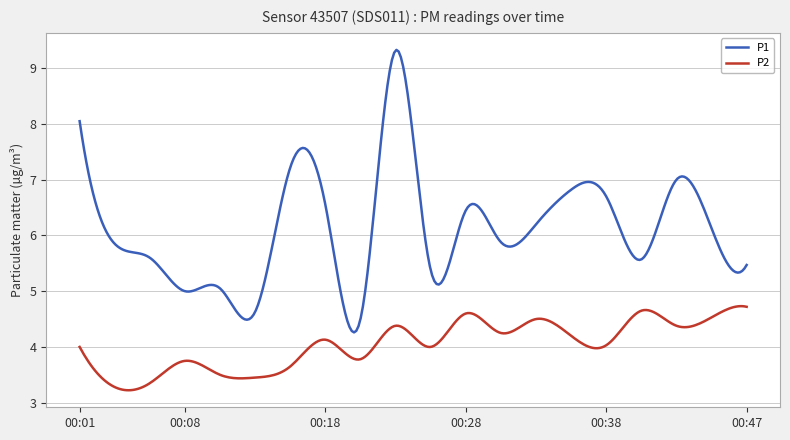

List the series in order of their peak value, highest first.

P1, P2